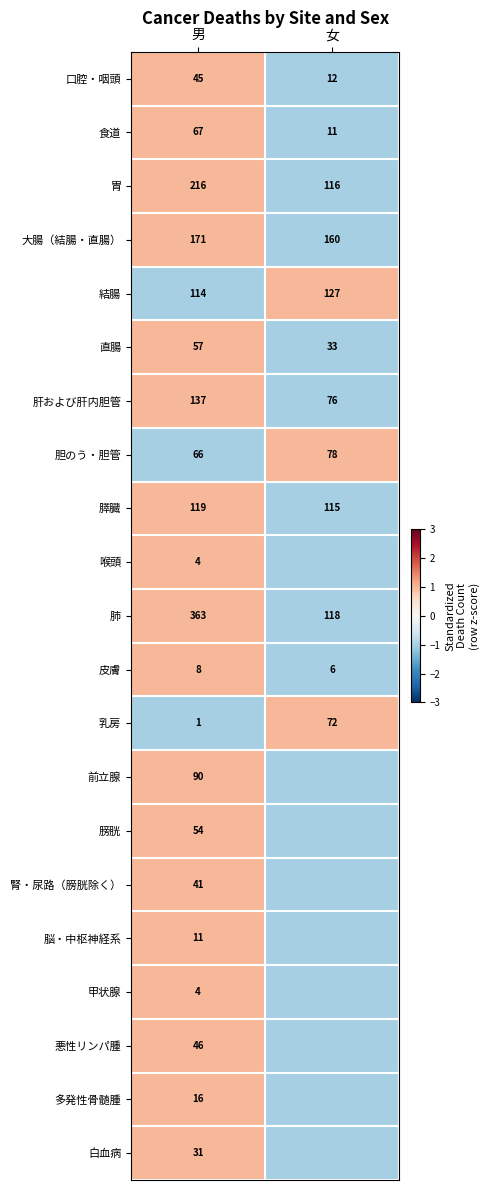

What is the difference between the 膵臓 values at 男 and 女?

4.0